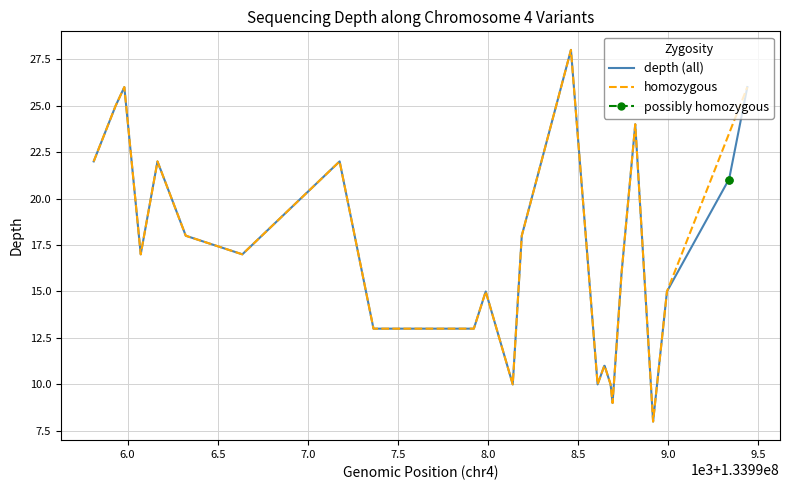

Is this an area chart (filled region under the line)?

No